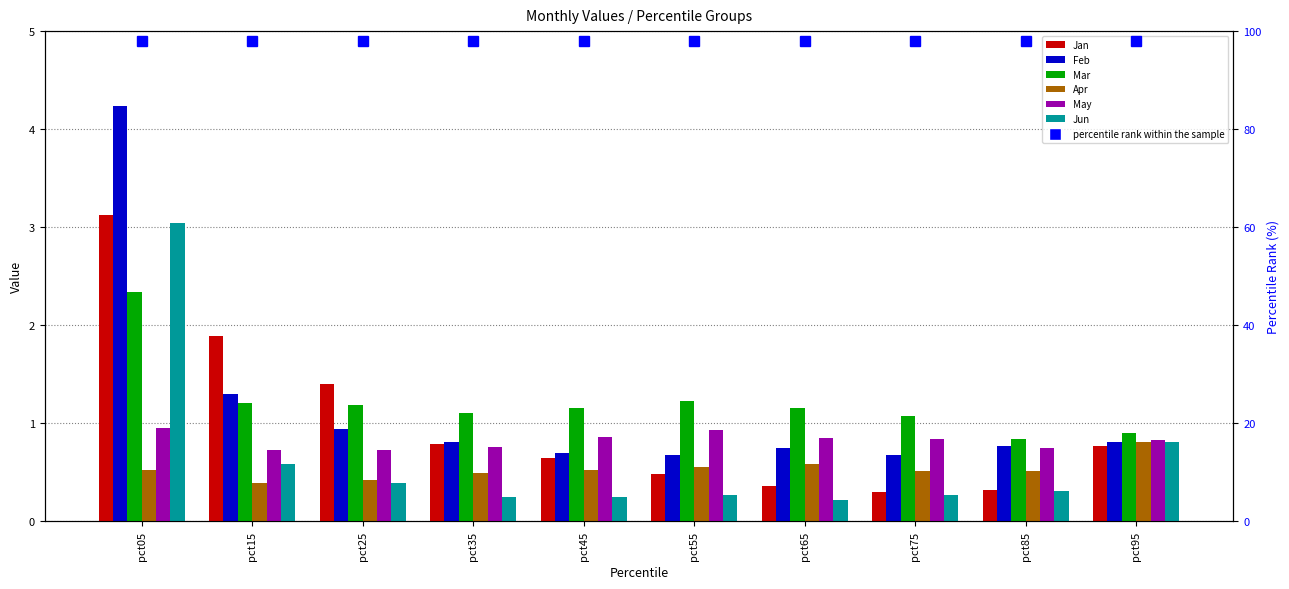

How many bars are there in each group?

6